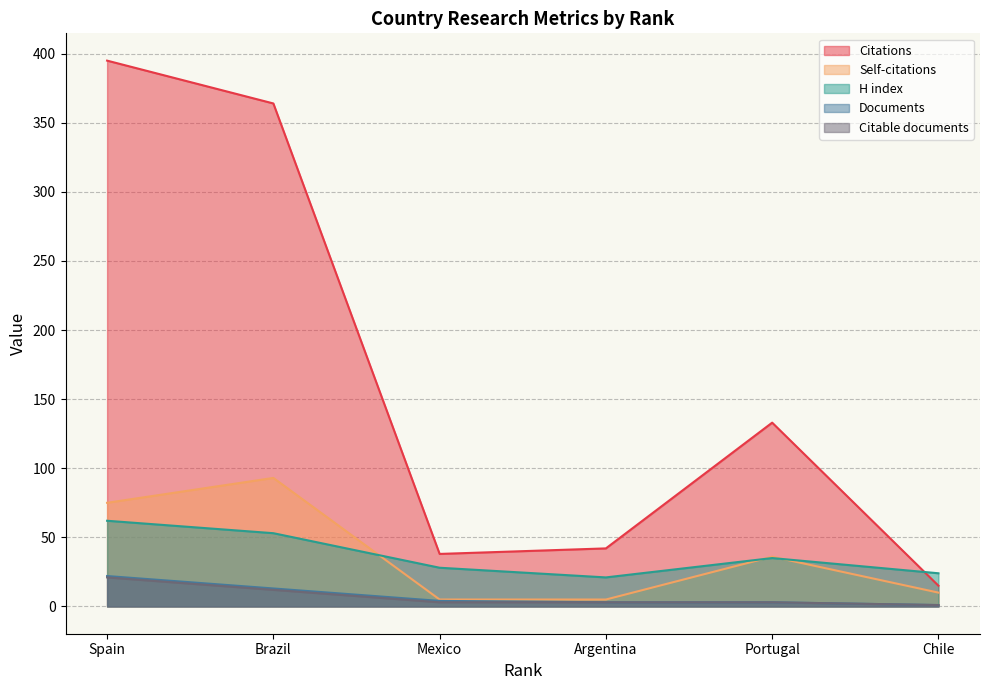

Between Portugal and Brazil, which is larger?

Brazil